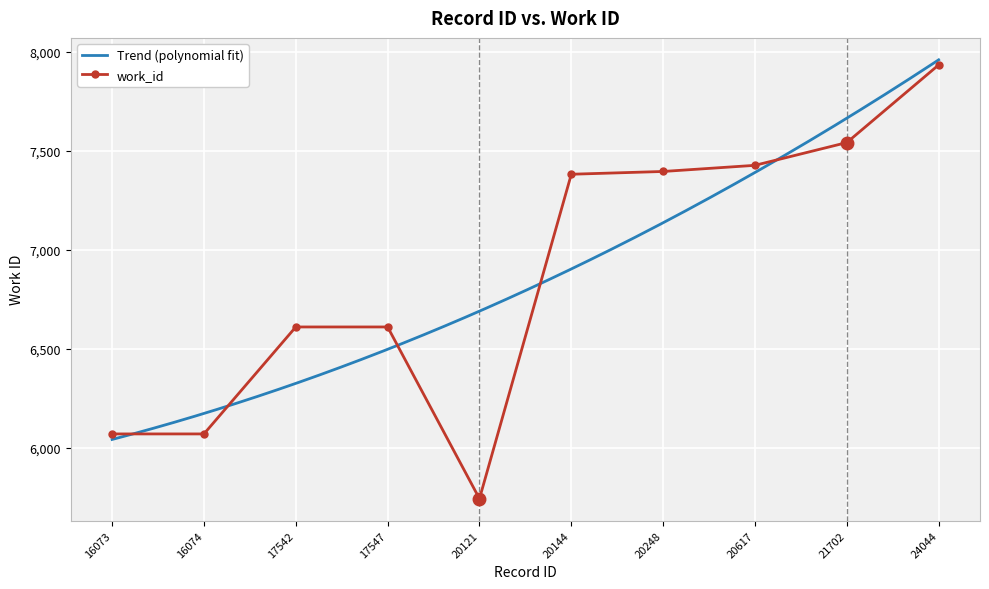

What is the difference between the values at 24044 and 16073?

1863